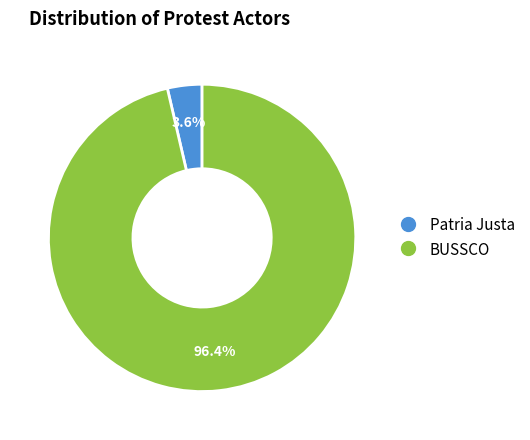

What percentage is NOT represented by BUSSCO?

3.6%